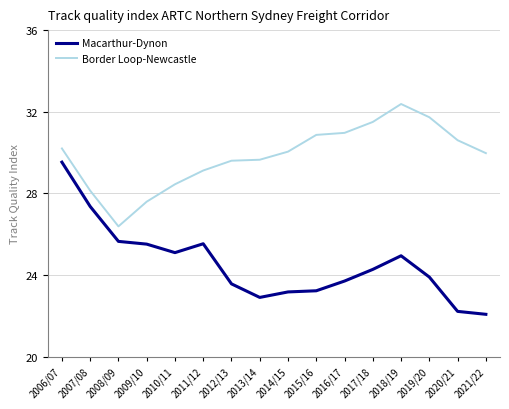

Reading left to right, what are all the values shown in this chart?

Macarthur-Dynon: 2006/07=29.5	2007/08=27.4	2008/09=25.6	2009/10=25.5	2010/11=25.1	2011/12=25.5	2012/13=23.6	2013/14=22.9	2014/15=23.2	2015/16=23.2	2016/17=23.7	2017/18=24.3	2018/19=24.9	2019/20=23.9	2020/21=22.2	2021/22=22.1
Border Loop-Newcastle: 2006/07=30.2	2007/08=28.1	2008/09=26.4	2009/10=27.6	2010/11=28.4	2011/12=29.1	2012/13=29.6	2013/14=29.6	2014/15=30.0	2015/16=30.9	2016/17=31.0	2017/18=31.5	2018/19=32.4	2019/20=31.7	2020/21=30.6	2021/22=30.0